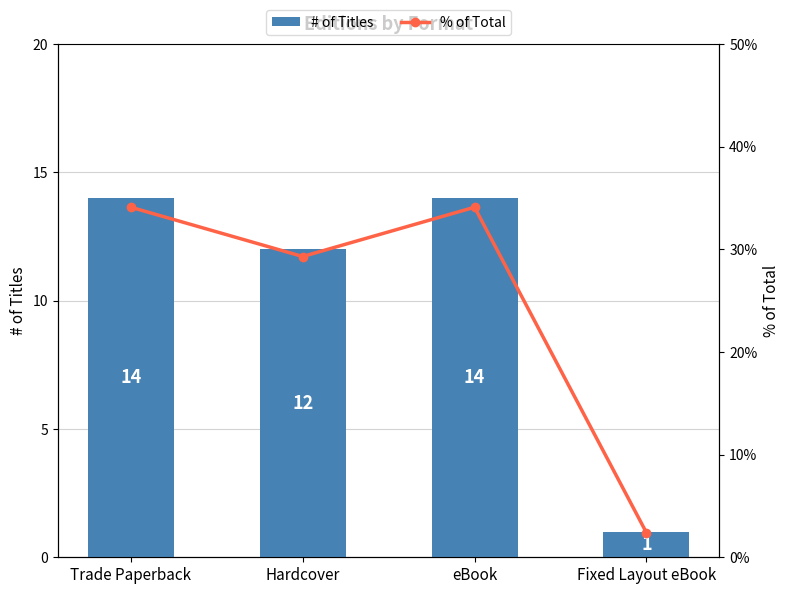

What is the difference between the maximum and second lowest values in the # of Titles series?

2